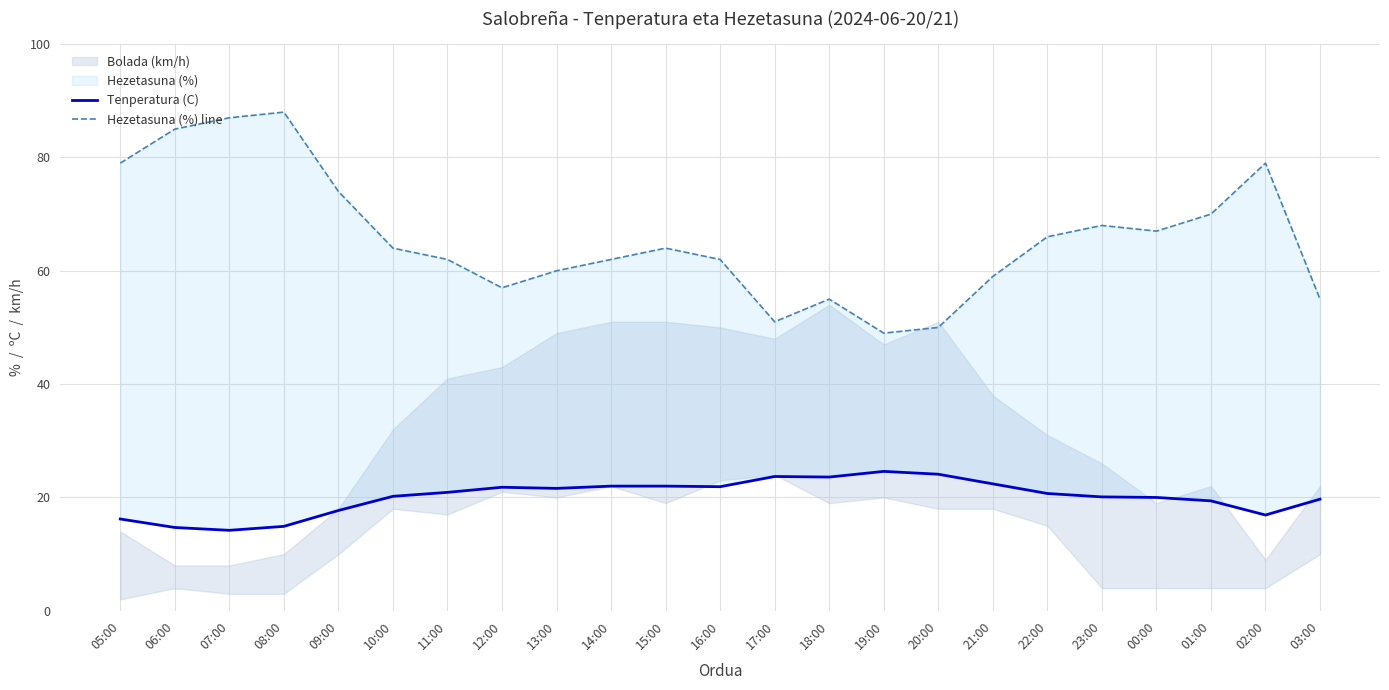

At which label does Hezetasuna (%) line reach its minimum?

19:00